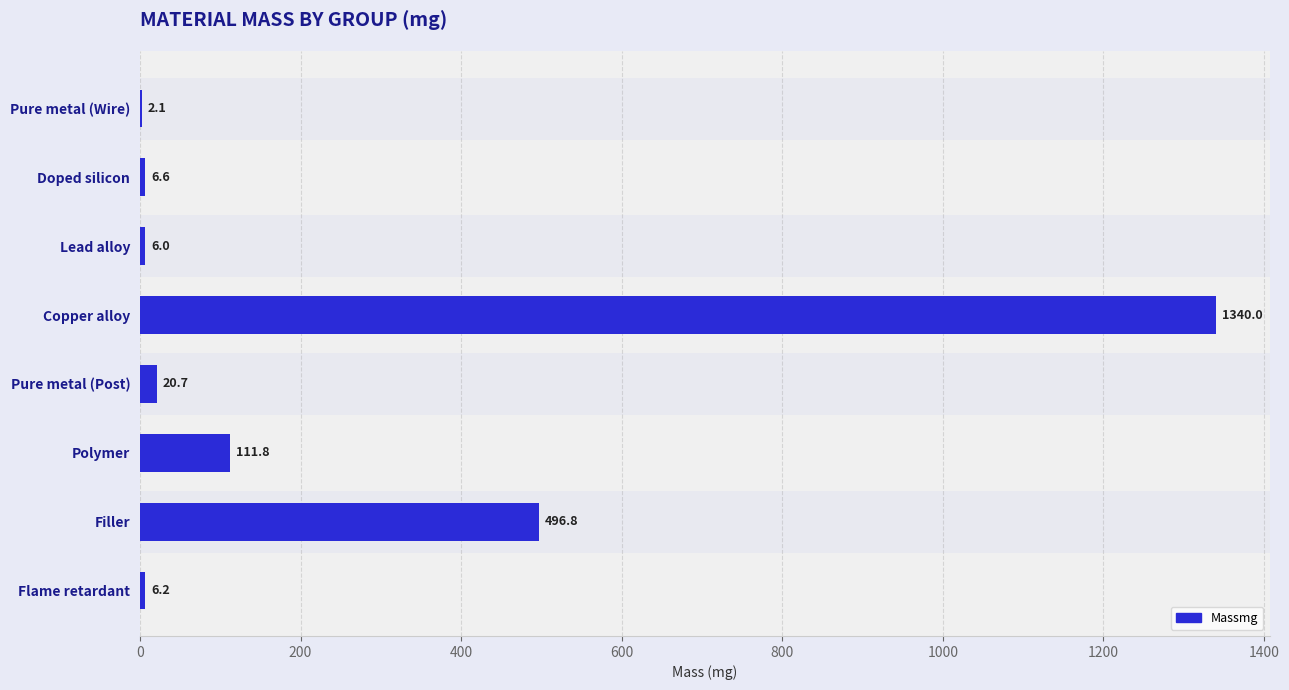

What is the sum of all values?

1990.2